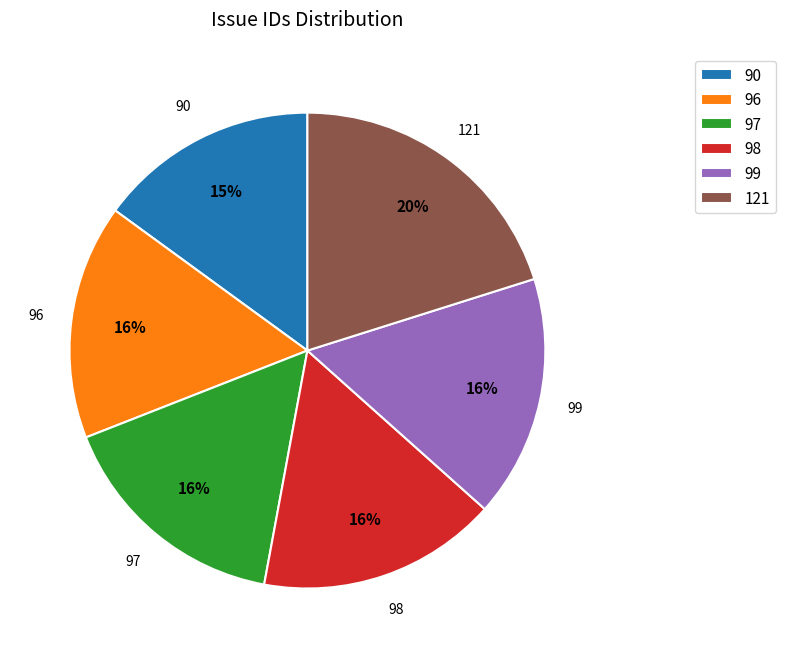

Which category has the biggest portion of the pie?

121